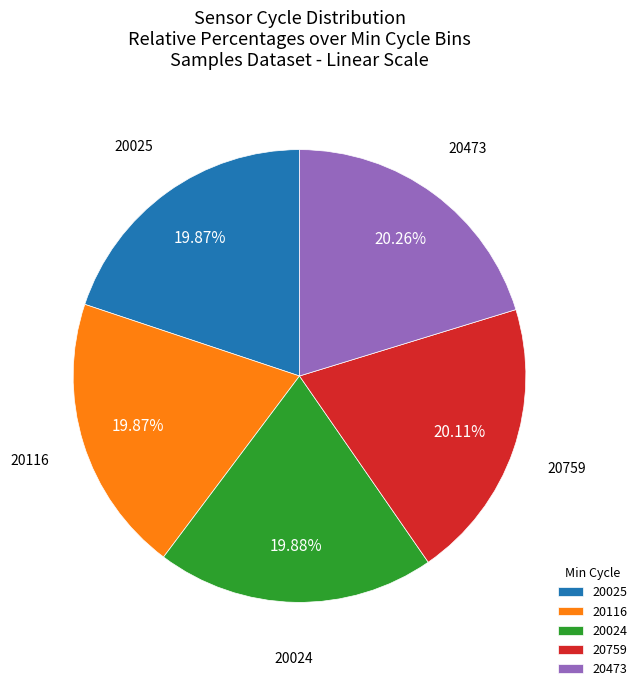

The 20116 slice represents 32% of the pie. True or false?

False